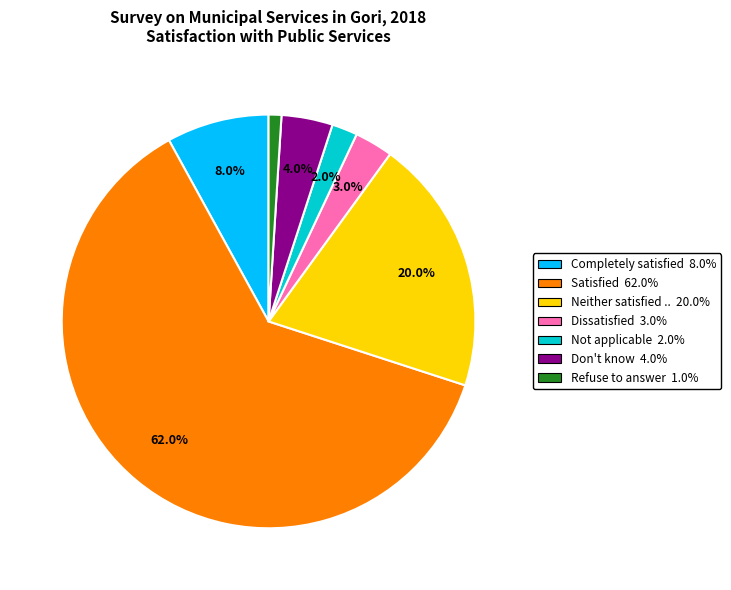

Is there a majority slice in this chart?

Yes